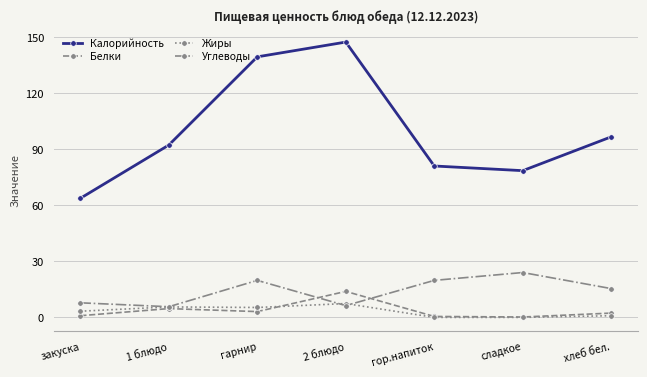

The Жиры series shows 7.4 at 2 блюдо. True or false?

True